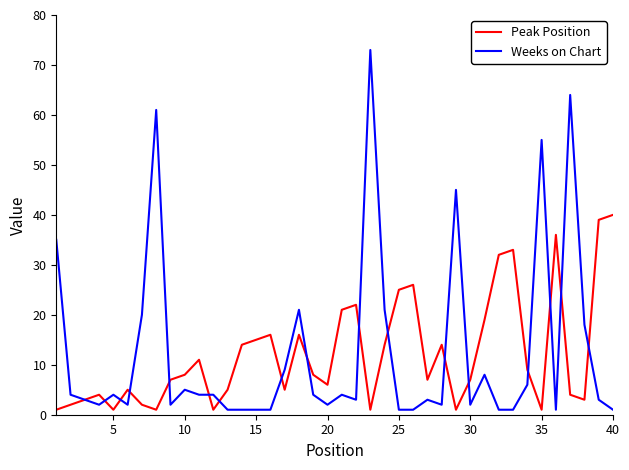

What is the highest value of the Peak Position series?

40